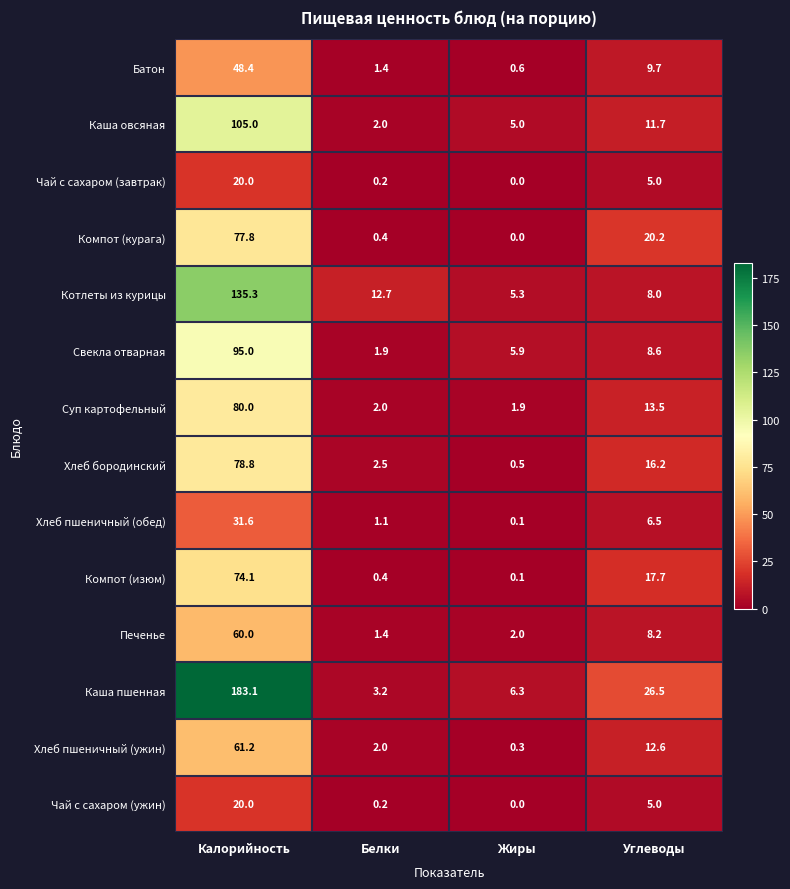

At how many categories does at least one series exceed 124?

1